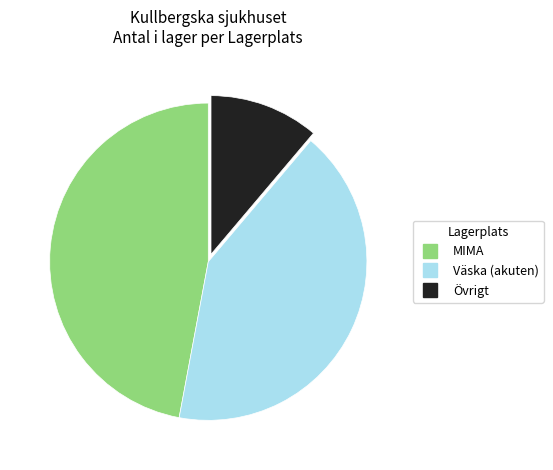

Is there any slice that represents more than half of the pie?

No